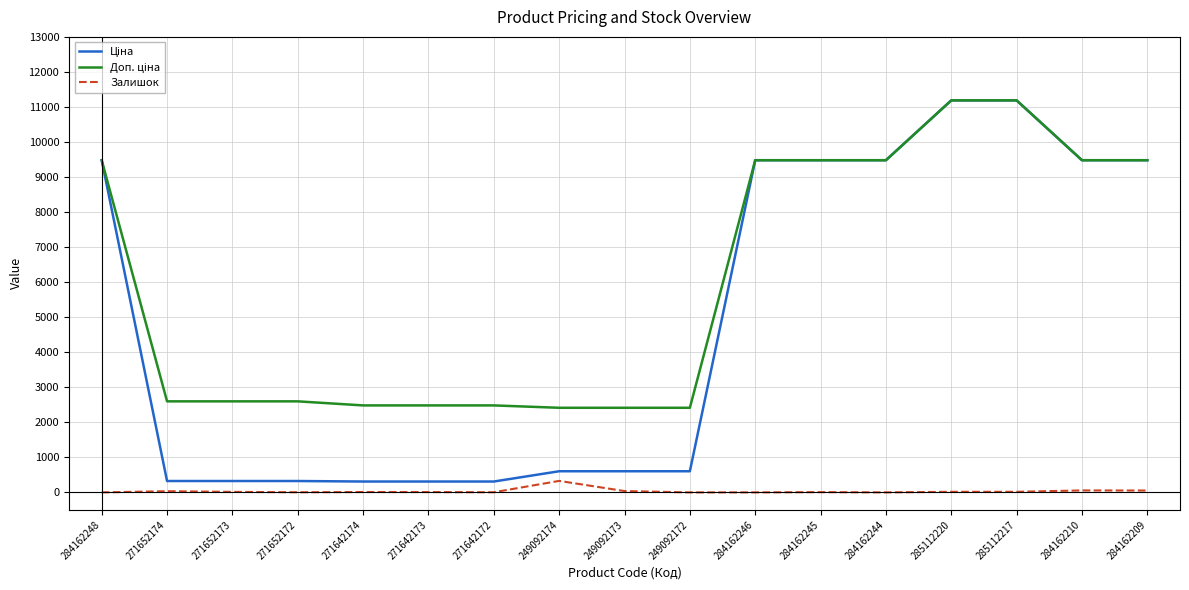

The Залишок series shows 8.0 at 284162245. True or false?

True